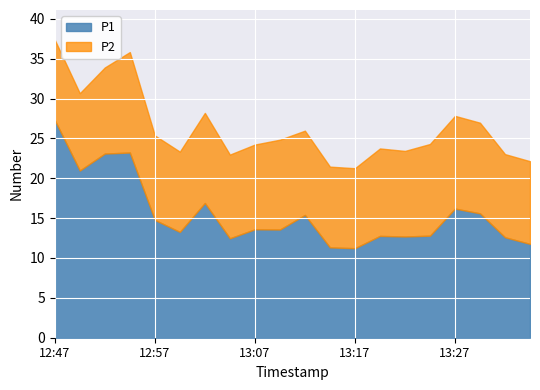

What is the approximate value of P1 at 13:12?

15.4